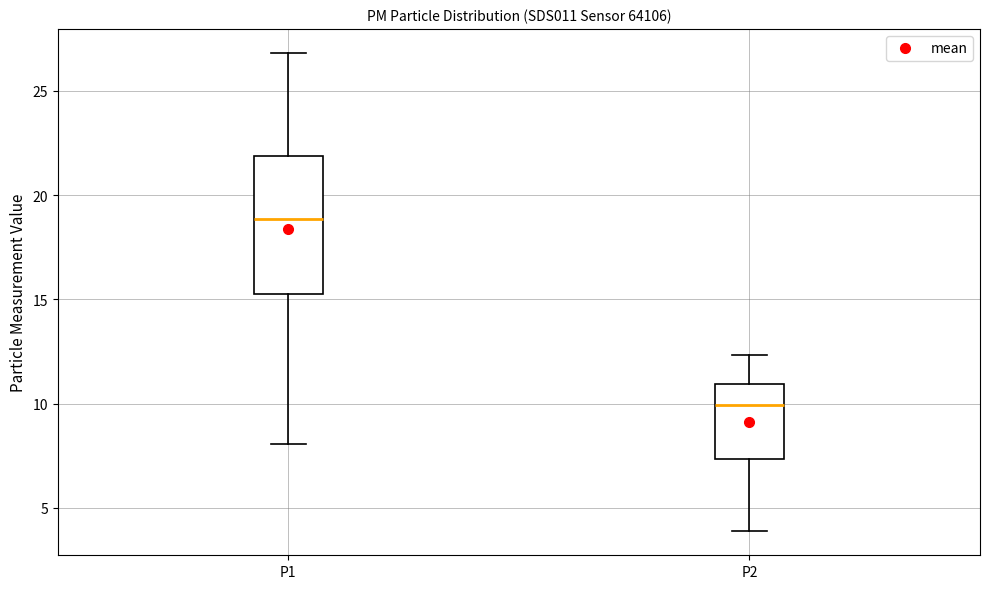

Reading left to right, read every box against the y-axis: the position of its median line, the range the box covers, and the ends of its whiskers. The values are not printed on the chart, so give them approximately, as read against the axis.

P1: median 19.0, box 15.5 to 22.0, whiskers 8.0 to 27.0
P2: median 10.0, box 7.5 to 11.0, whiskers 4.0 to 12.5